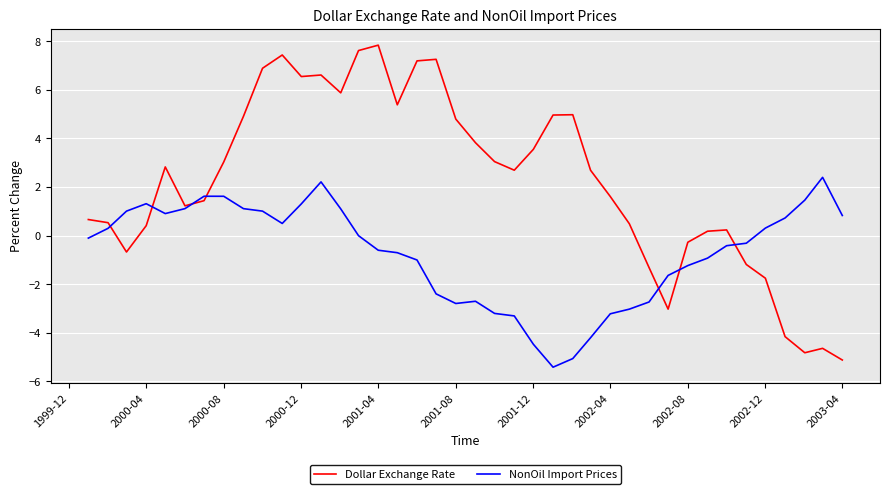

List the series in order of their peak value, highest first.

Dollar Exchange Rate, NonOil Import Prices